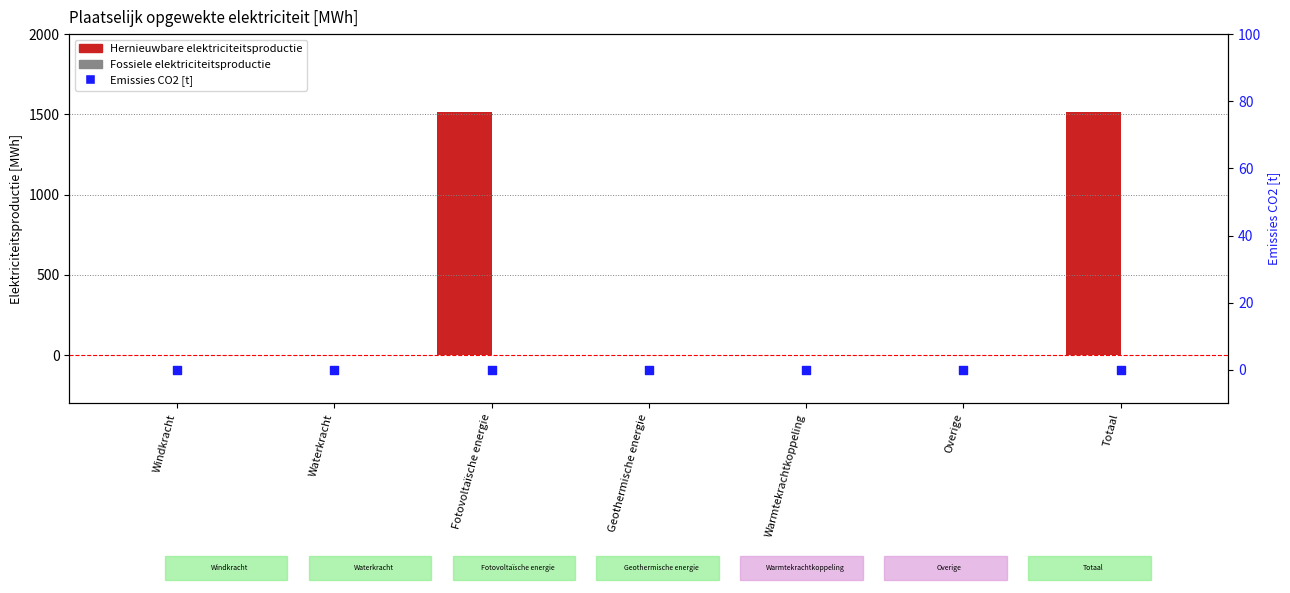

Which series reaches the maximum Y coordinate?

Hernieuwbare elektriciteitsproductie